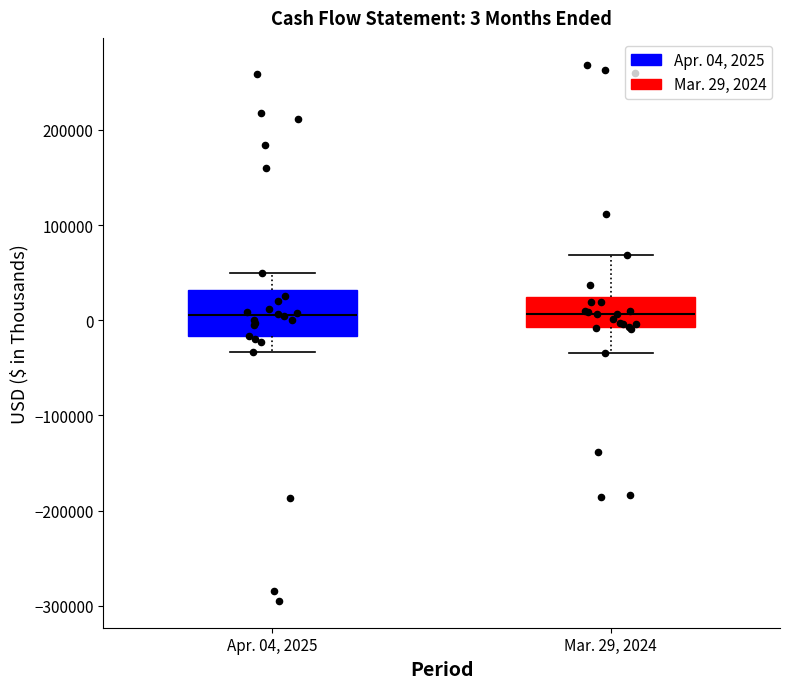

Which box is the tallest, from its lower edge to its upper edge?

Apr. 04, 2025